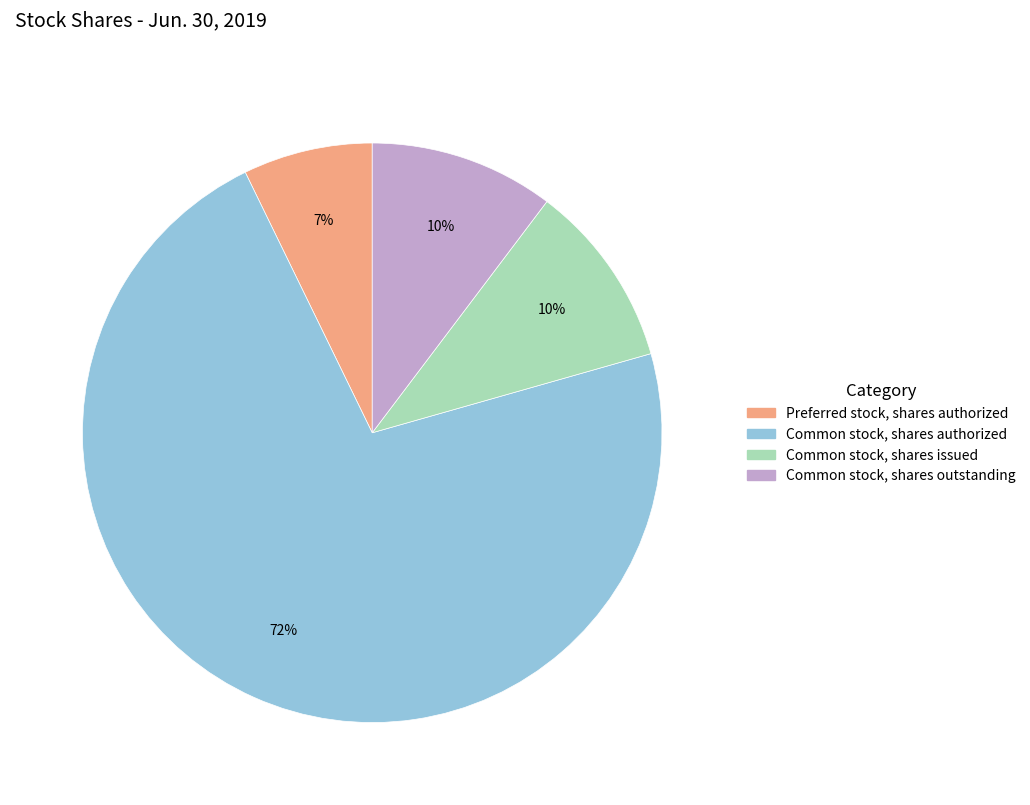

Is there a majority slice in this chart?

Yes